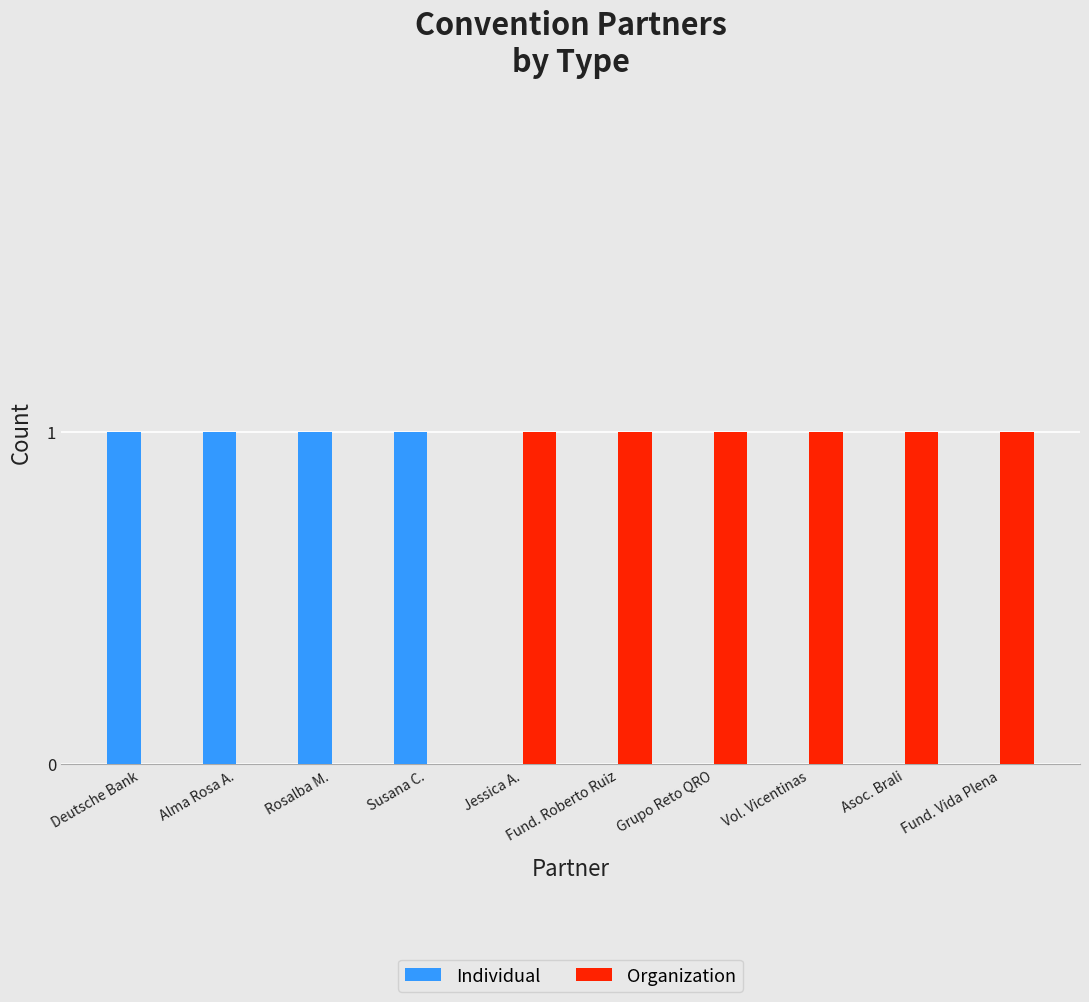

Which series has the largest total across all categories?

Organization